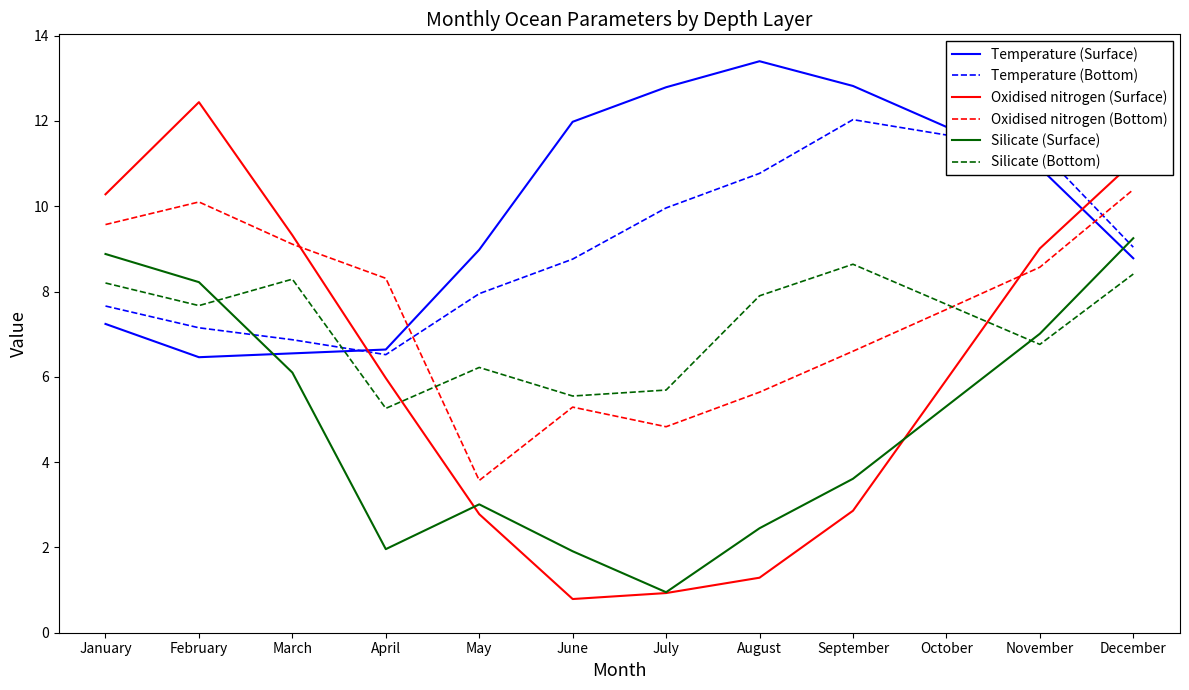

After their last crossing, which series has the higher values: Temperature (Surface) or Silicate (Surface)?

Silicate (Surface)